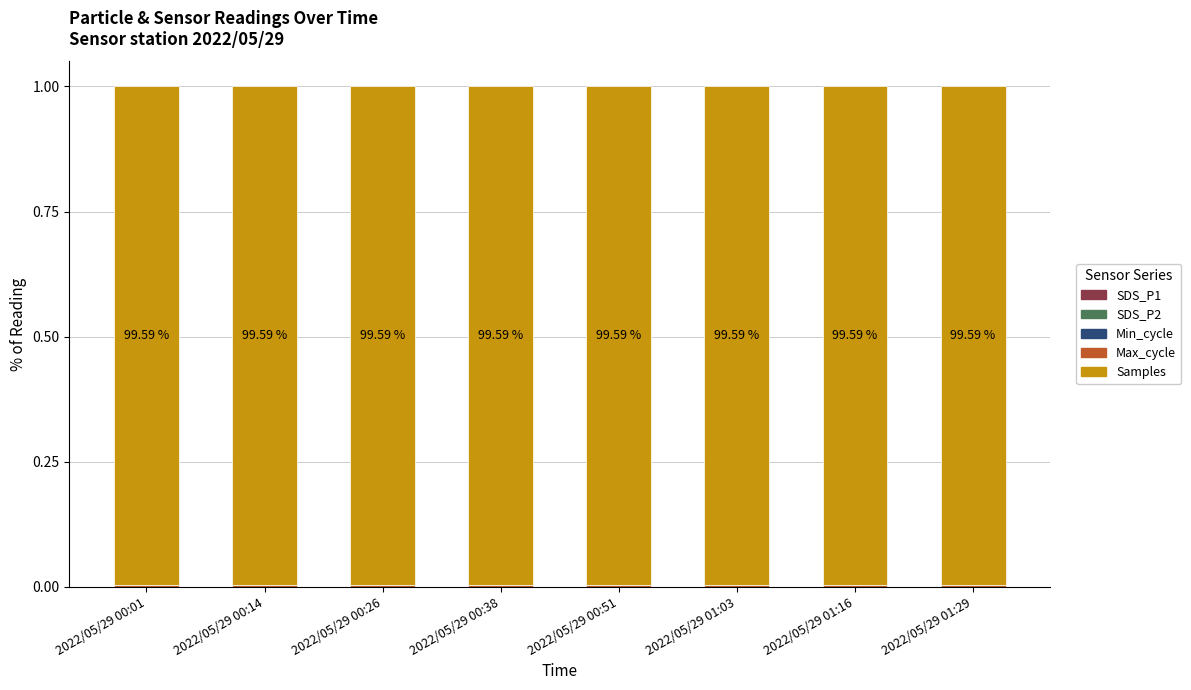

How many Samples values are between 0 and 1?

8